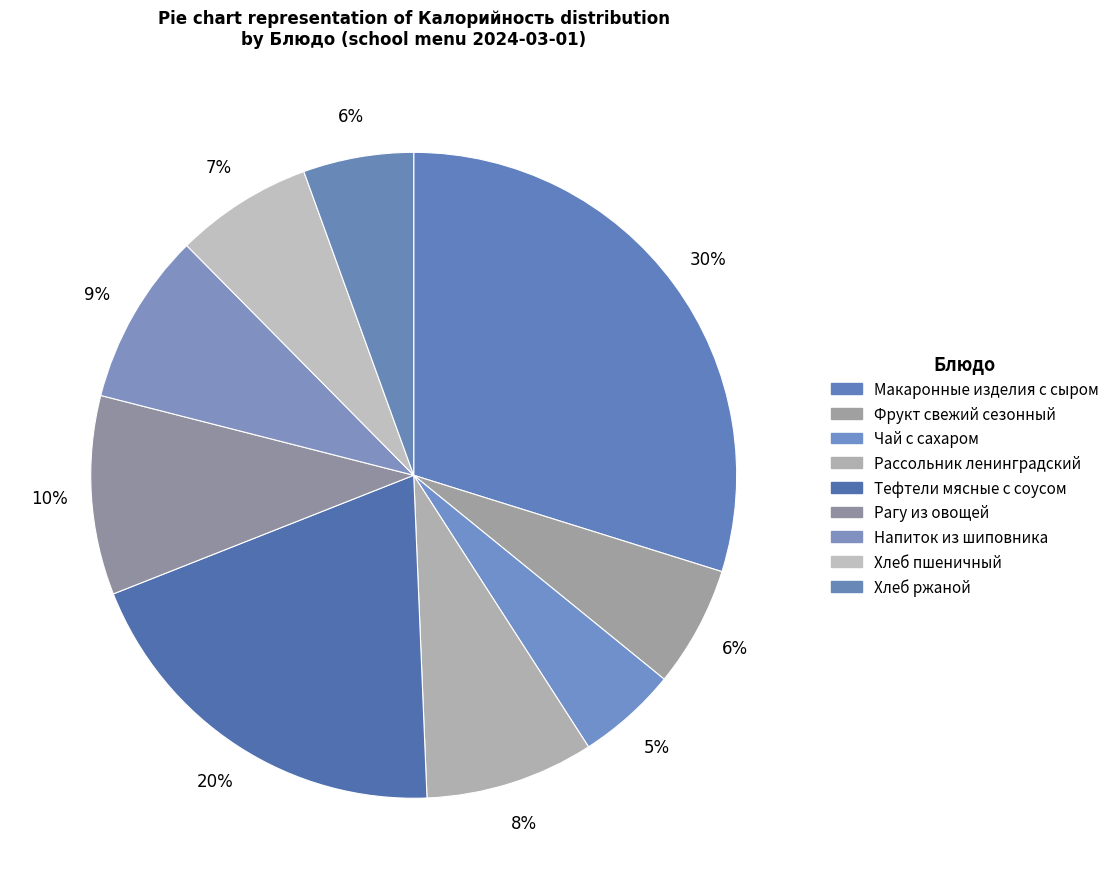

What percentage is the Макаронные изделия с сыром slice, to the nearest percent?

30%